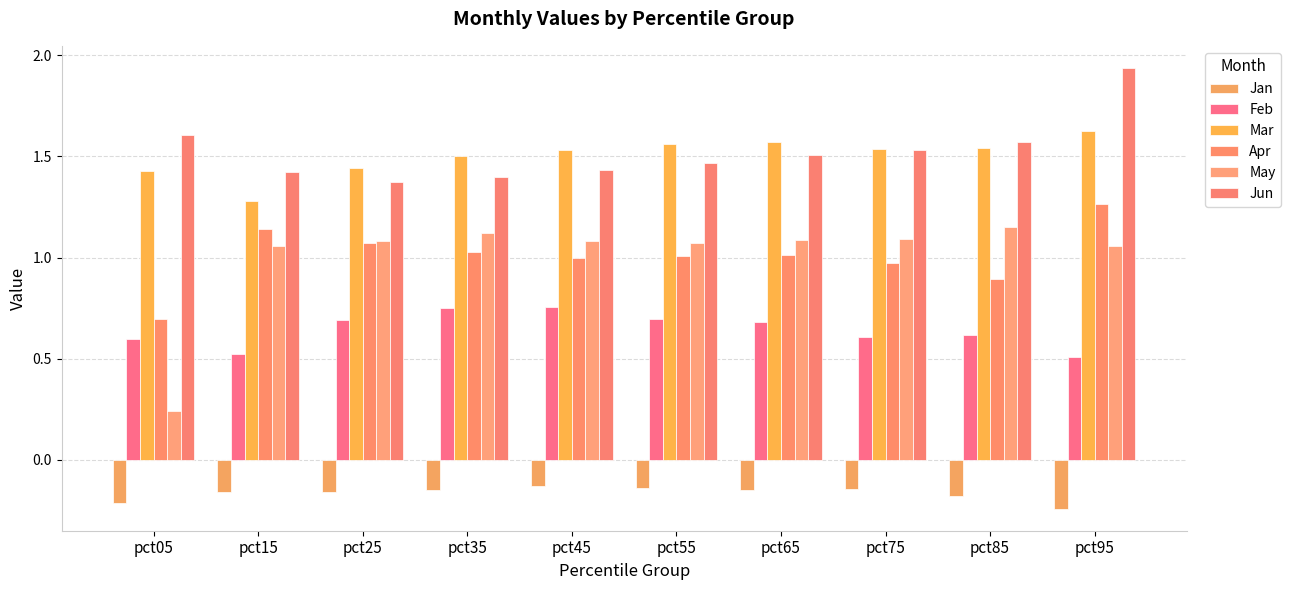

Where is Feb nearest to the value 0?

pct95